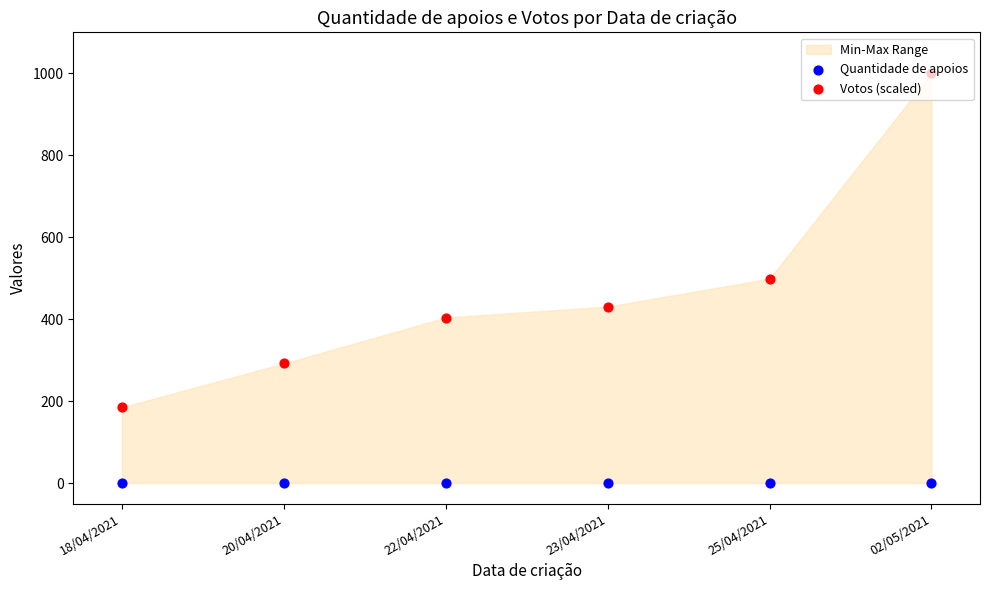

What is the total value across all series at 18/04/2021?

185.0